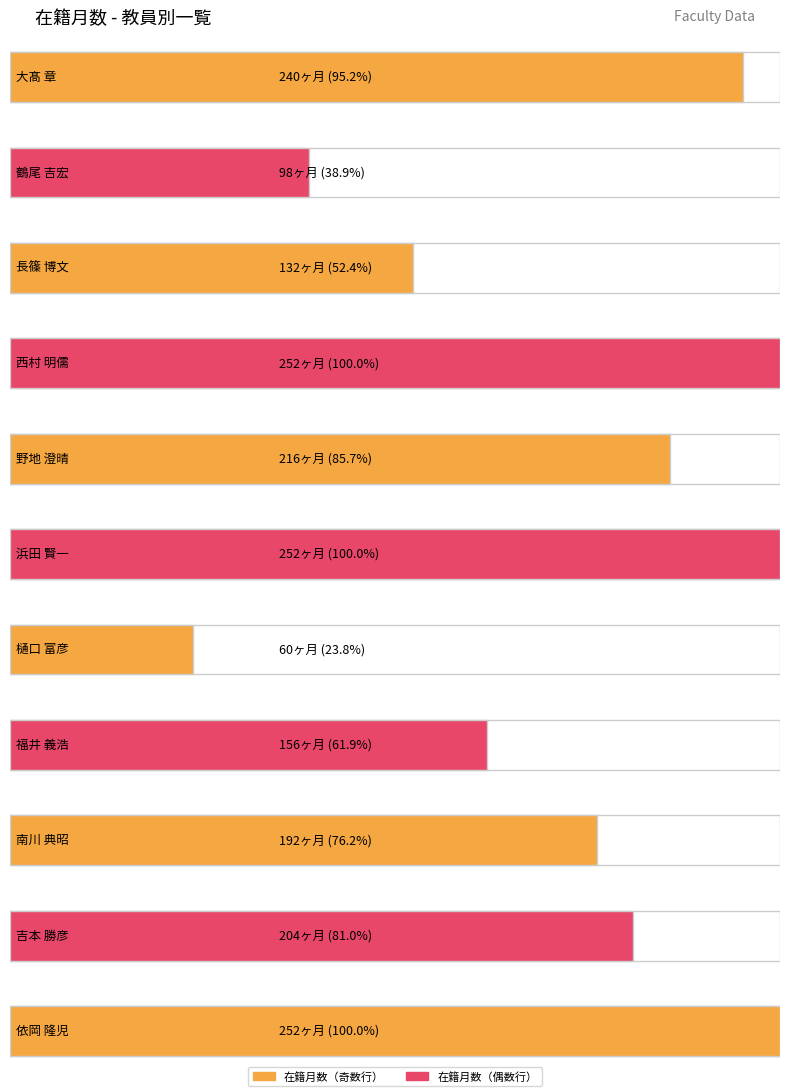

What is the maximum value shown in the chart?

252